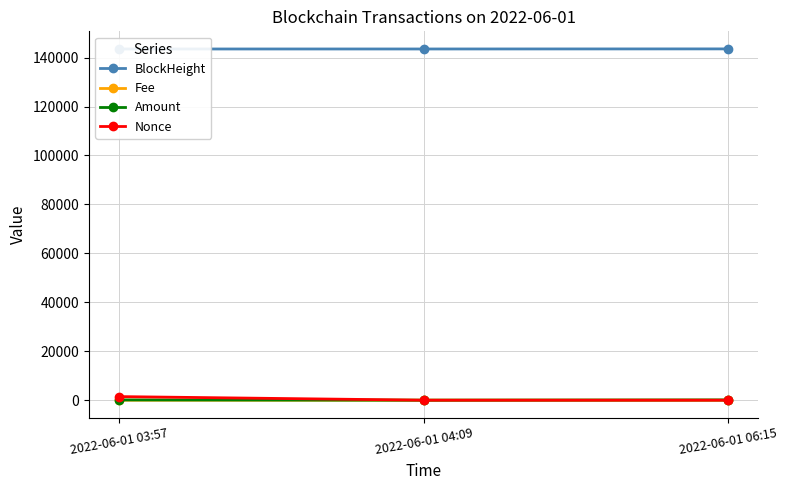

Reading right to left, list all the values displayed in this chart.

BlockHeight: 2022-06-01 06:15=143538.0	2022-06-01 04:09=143505.0	2022-06-01 03:57=143501.0
Fee: 2022-06-01 06:15=0.2	2022-06-01 04:09=0.0	2022-06-01 03:57=0.0
Amount: 2022-06-01 06:15=104.7	2022-06-01 04:09=0.0	2022-06-01 03:57=105.9
Nonce: 2022-06-01 06:15=1.0	2022-06-01 04:09=0.0	2022-06-01 03:57=1466.0